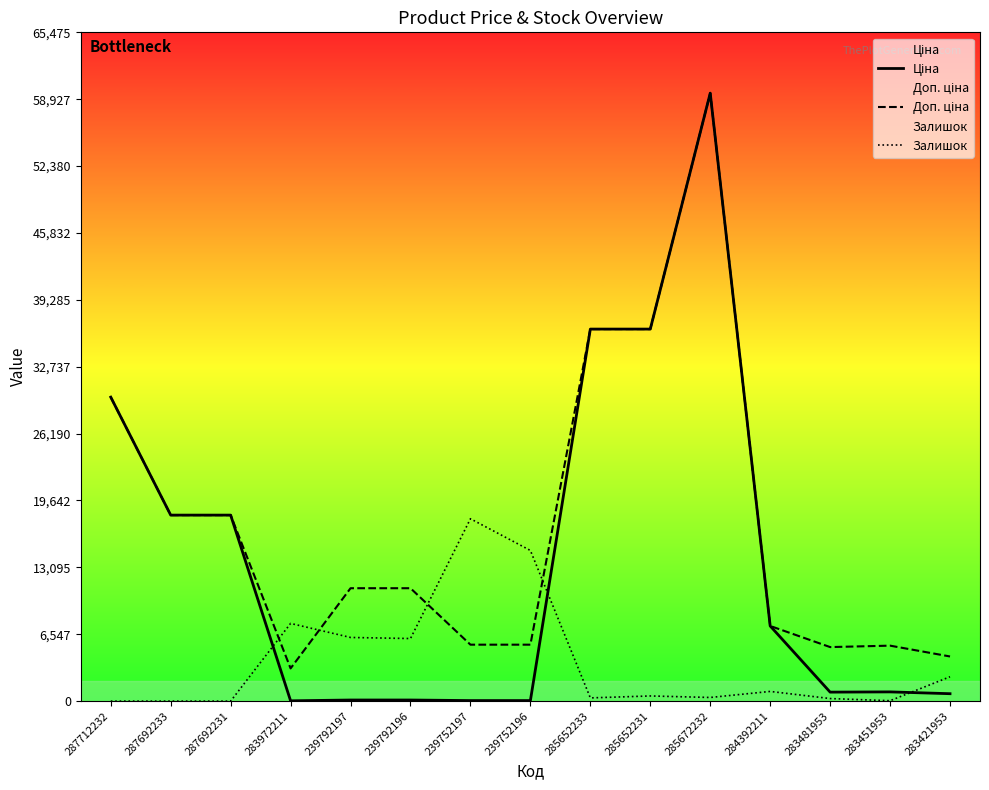

What is the difference between the second highest and second lowest values in the Ціна series?

36368.8